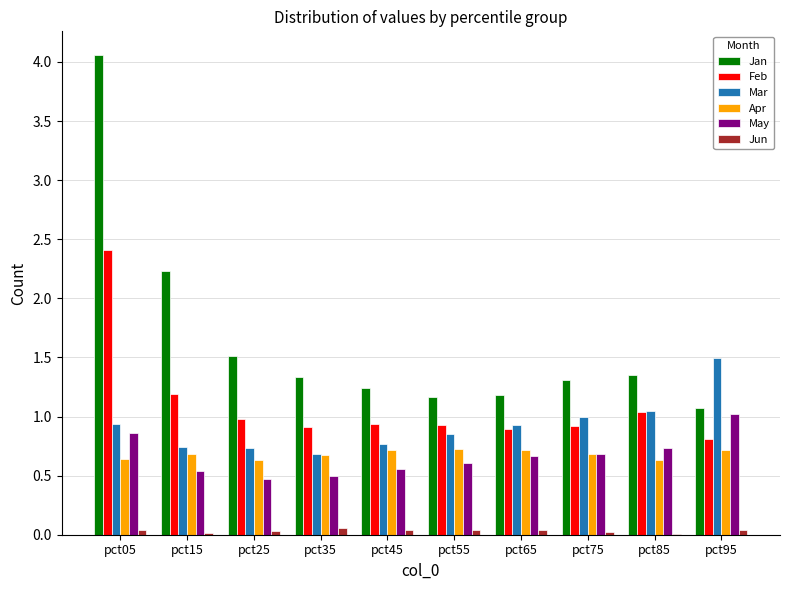

Which series changed the most between pct05 and pct65?

Jan